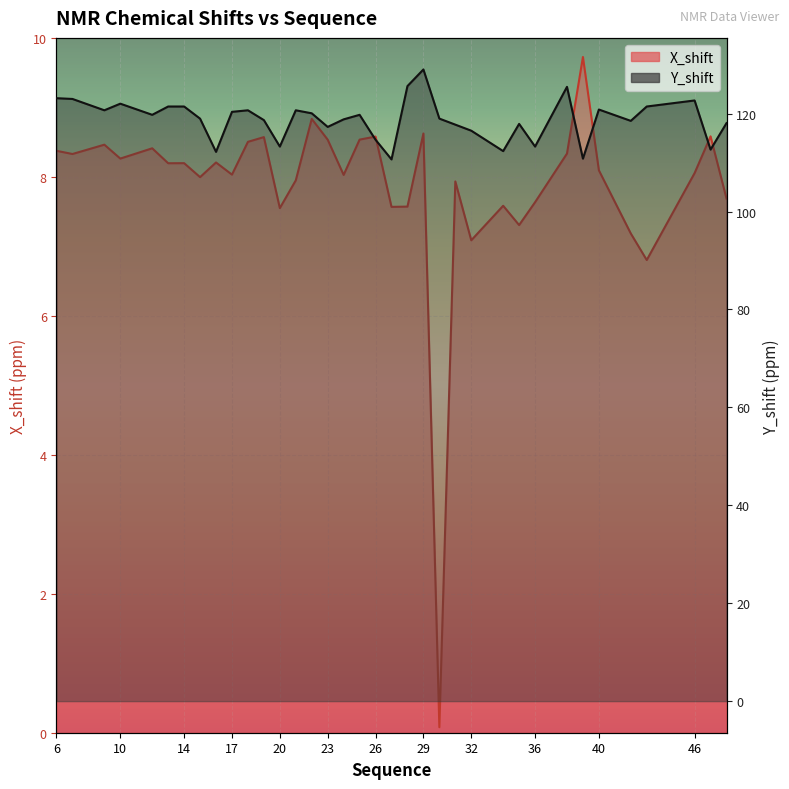

Rank the series at 25 from highest to lowest value.

Y_shift, X_shift